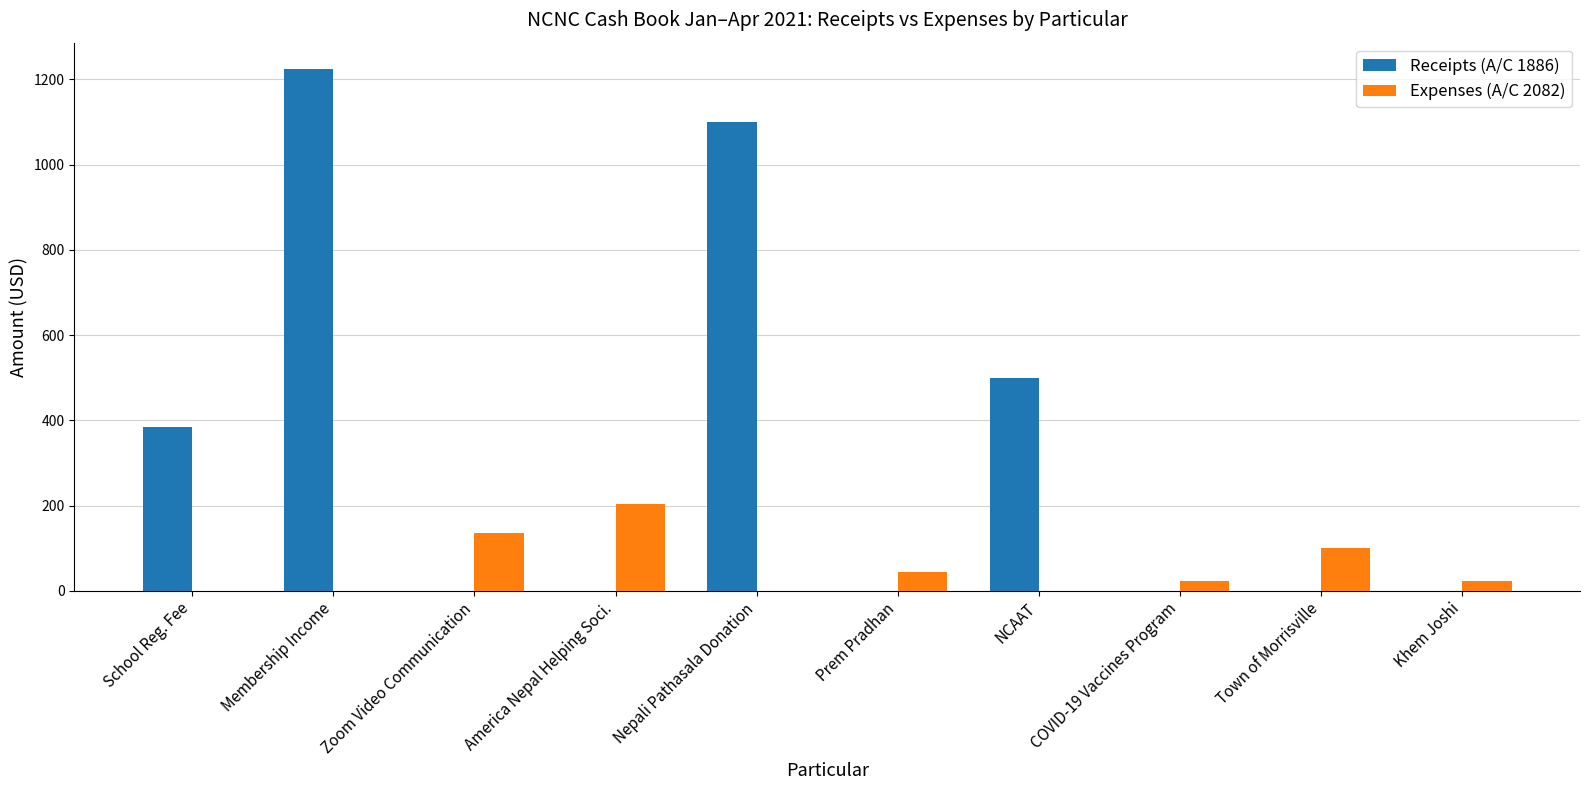

The Expenses (A/C 2082) series shows 92.2 at Membership Income. True or false?

False